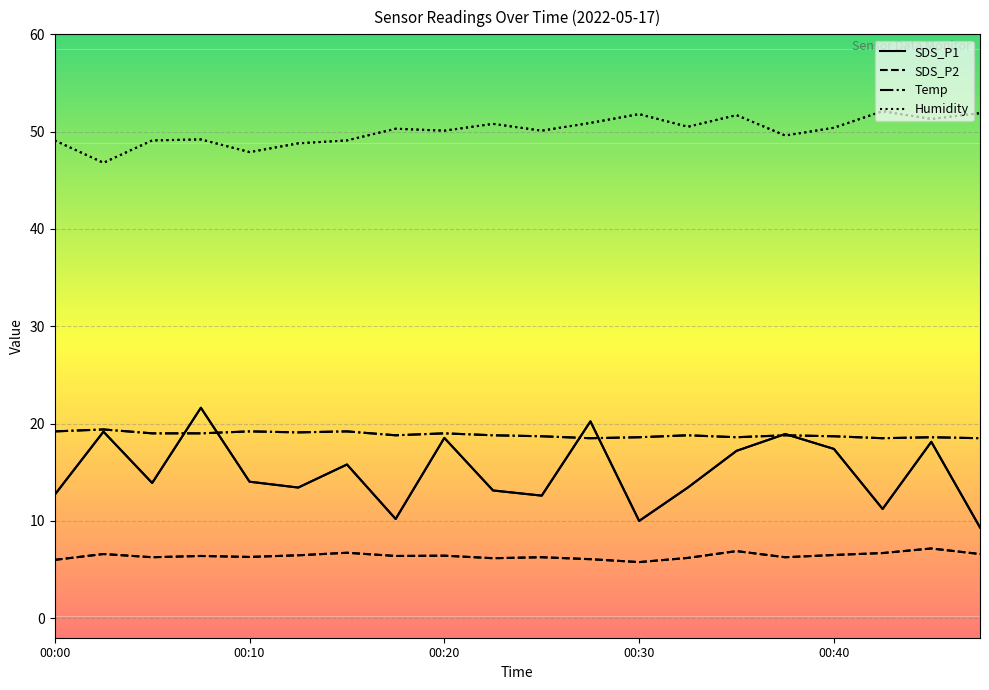

Which series has the largest total across all categories?

Humidity